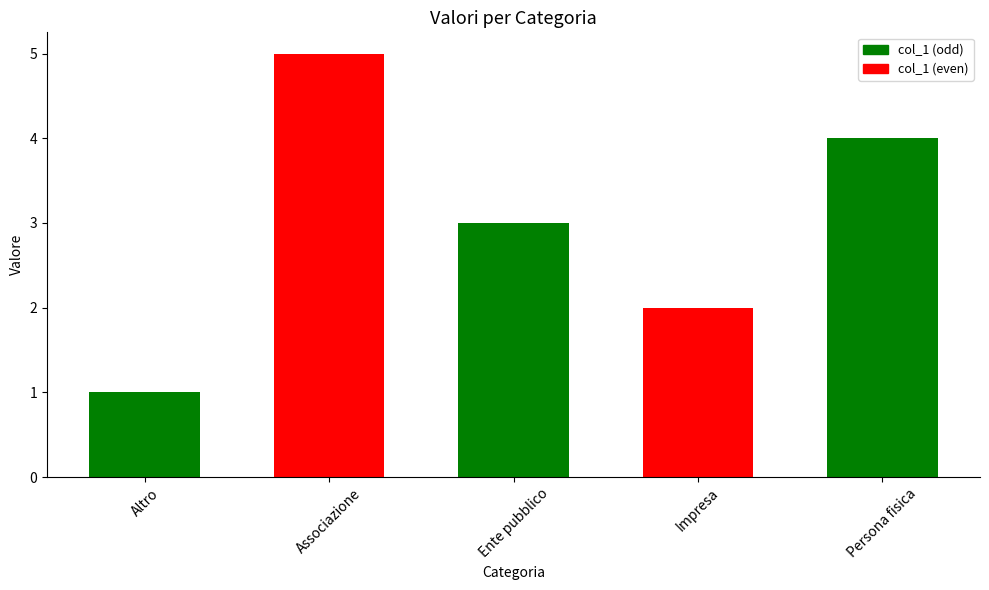

What is the sum of the values at Associazione and Altro?

6